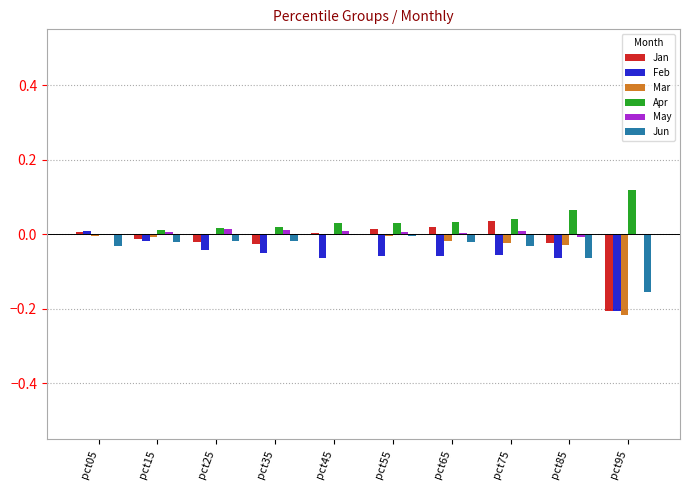

How many distinct data groups are displayed?

6